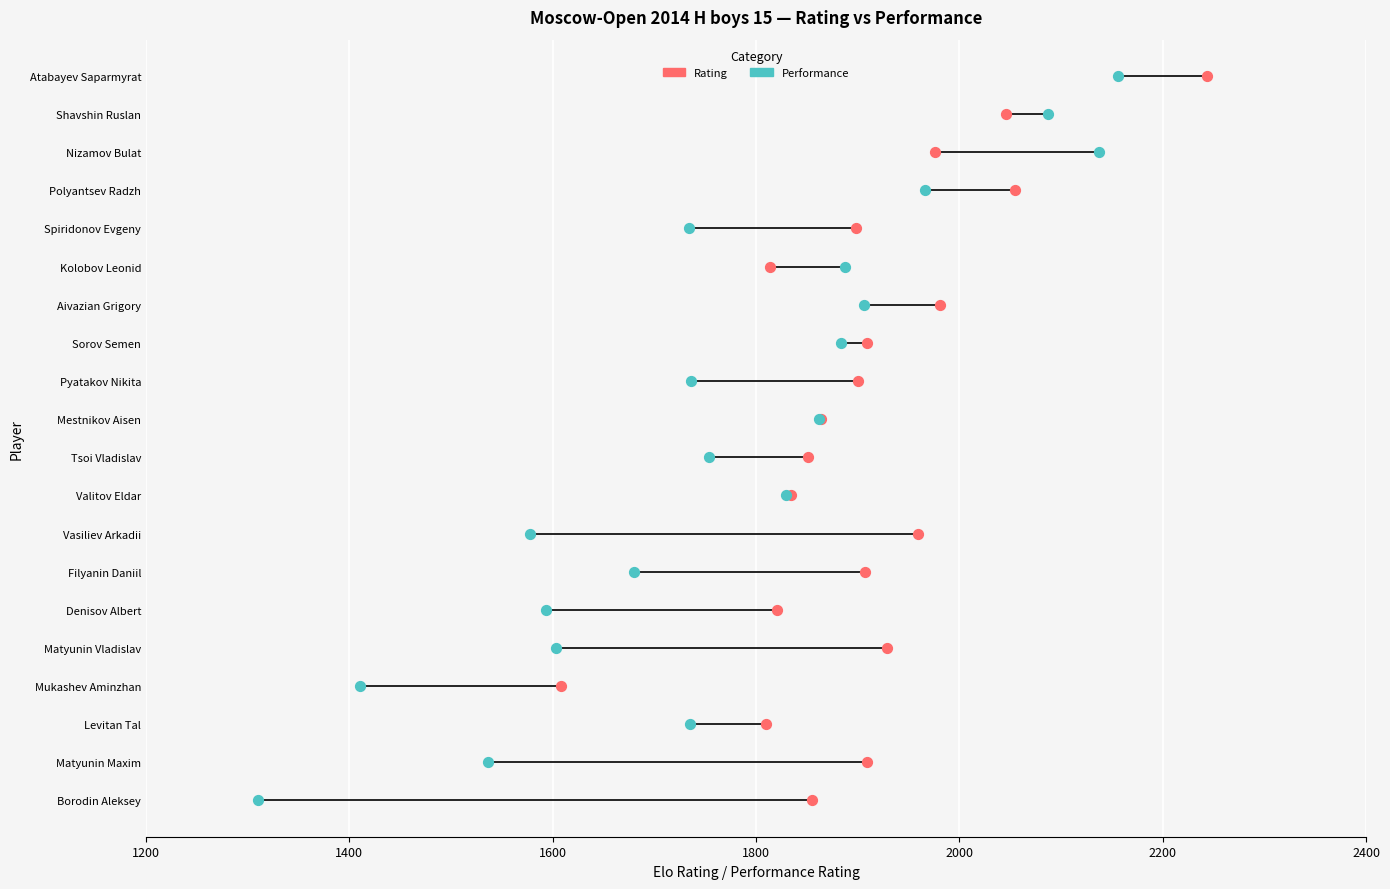

Which series reaches the maximum Y coordinate?

Rating